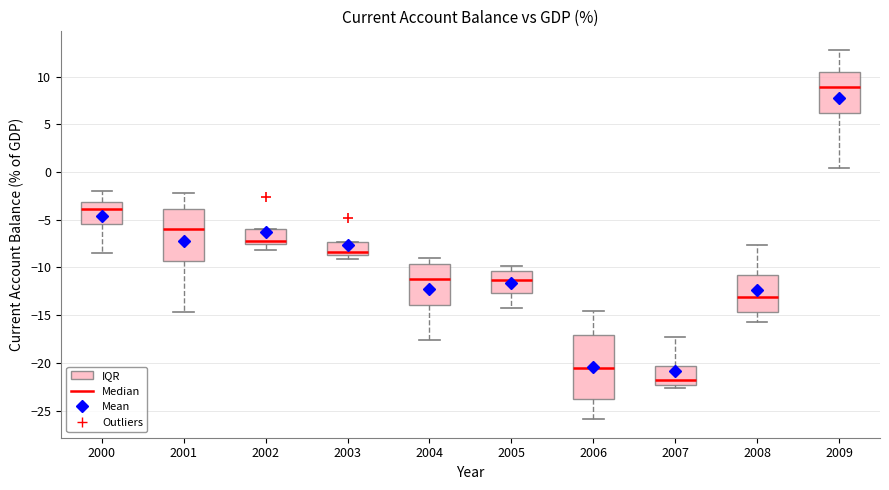

Reading left to right, transcribe this box plot: for each box, give where its median line is, the range the box spans, and where its two whiskers end, as read against the y-axis. The values are not printed on the chart, so give them approximately, as read against the axis.

2000: median -4.0, box -5.5 to -3.0, whiskers -8.5 to -2.0
2001: median -6.0, box -9.5 to -4.0, whiskers -14.5 to -2.0
2002: median -7.0, box -7.5 to -6.0, whiskers -8.0 to -6.0
2003: median -8.5 (just above the box's lower edge), box -8.5 to -7.5, whiskers -9.0 to -7.5
2004: median -11.0, box -14.0 to -9.5, whiskers -17.5 to -9.0
2005: median -11.5, box -12.5 to -10.5, whiskers -14.0 to -10.0
2006: median -20.5, box -24.0 to -17.0, whiskers -26.0 to -14.5
2007: median -21.5, box -22.5 to -20.5, whiskers -22.5 (just below the box's lower edge) to -17.5
2008: median -13.0, box -14.5 to -11.0, whiskers -15.5 to -7.5
2009: median 9.0, box 6.0 to 10.5, whiskers 0.5 to 13.0